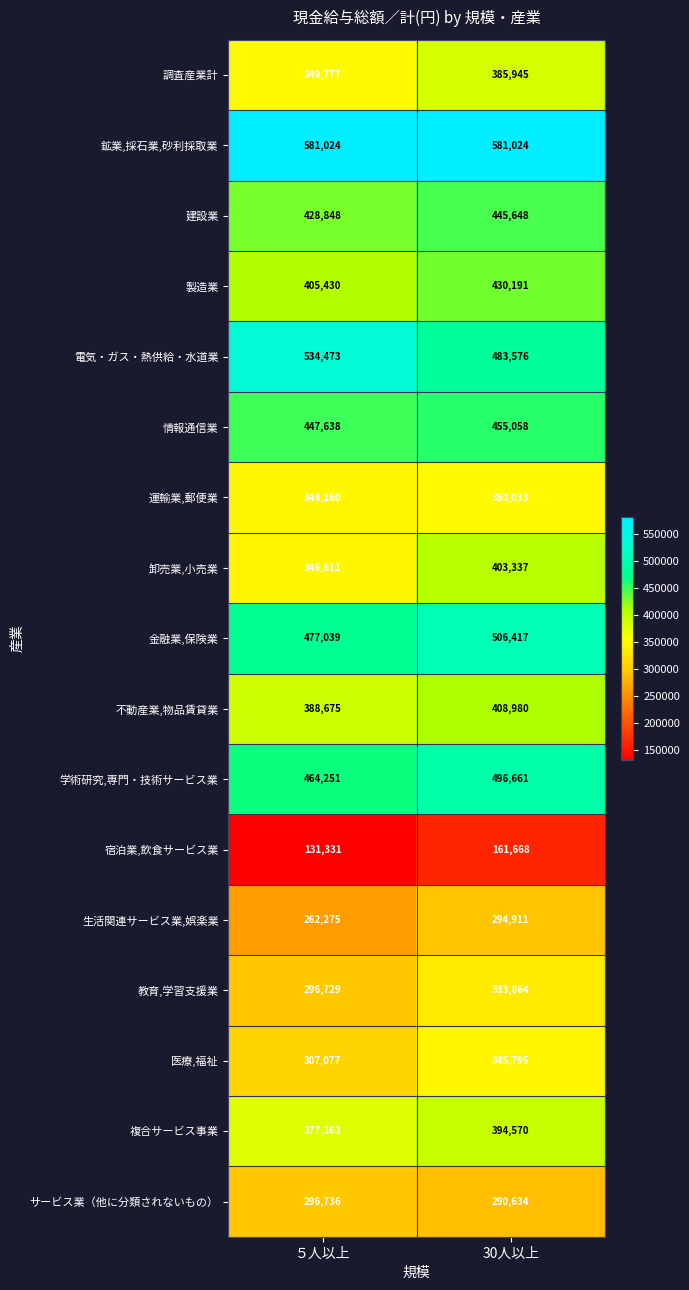

The 卸売業,小売業 series shows 193944 at ５人以上. True or false?

False